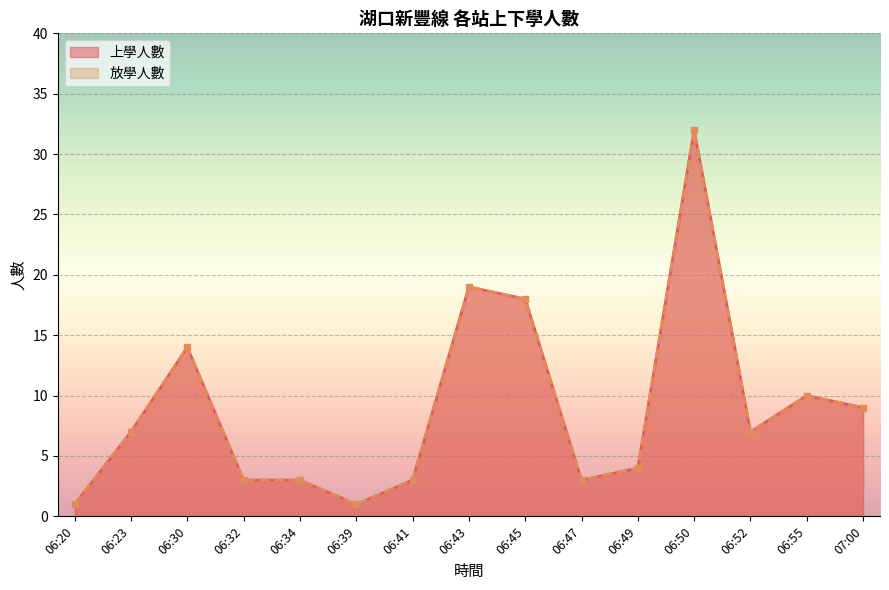

True or false: 放學人數 and 上學人數 cross at least once.

False